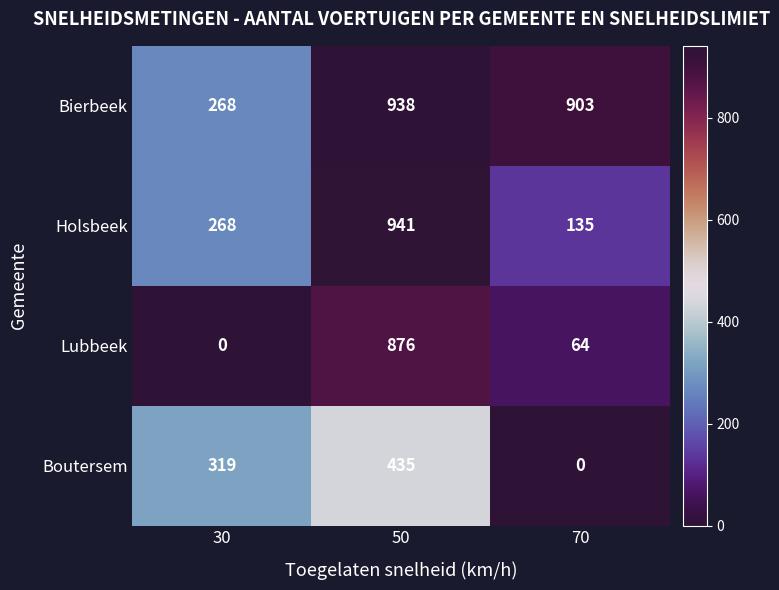

At how many categories does at least one series exceed 896?

2